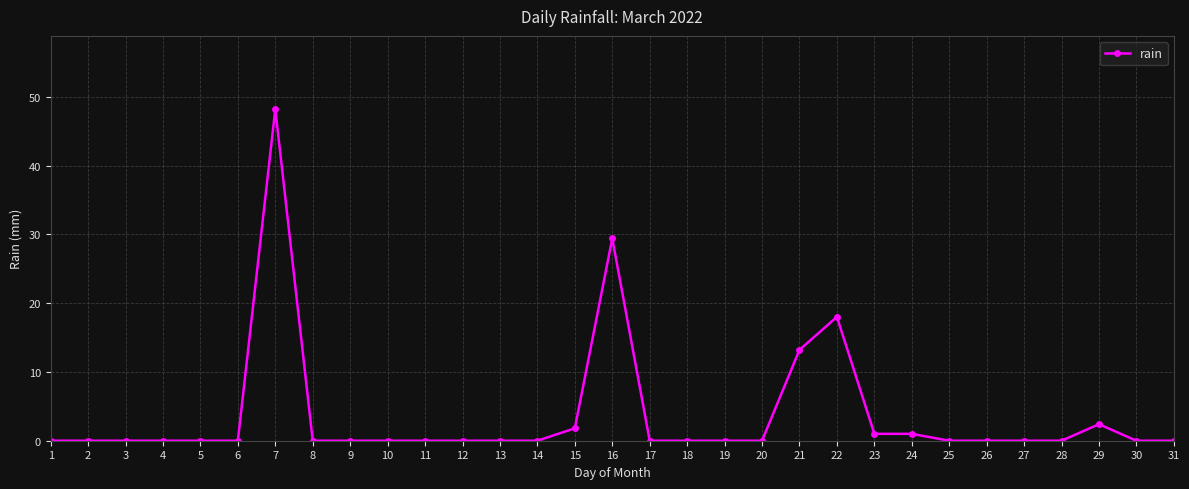

What is the difference between the maximum and minimum values?

48.2